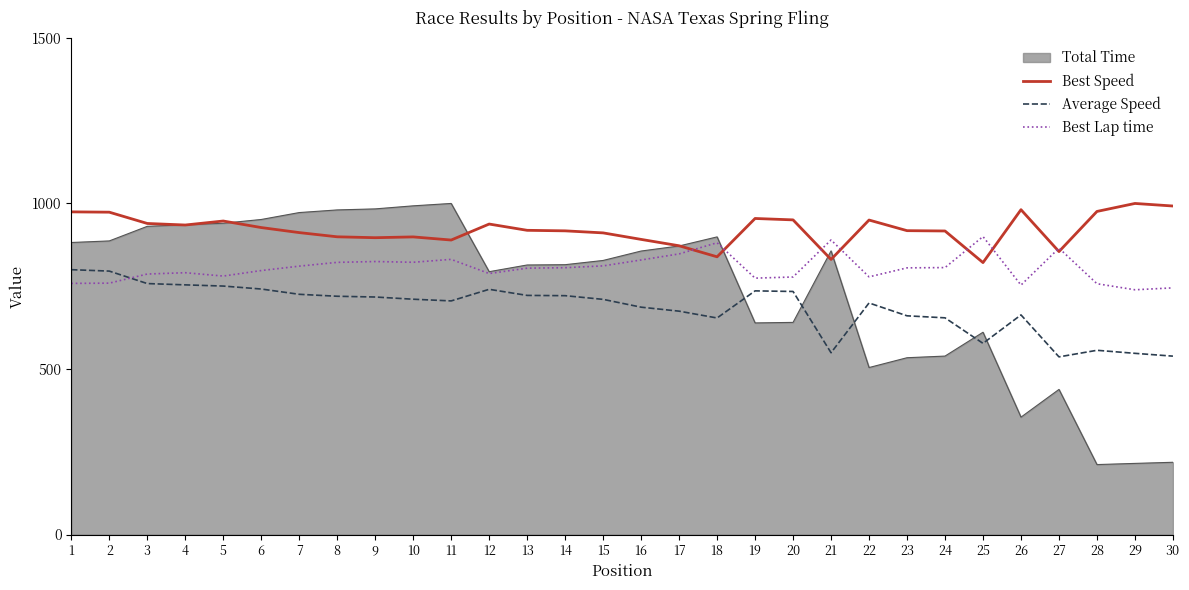

Is the value of Best Lap time at 28 greater than the value of Best Speed at 23?

No